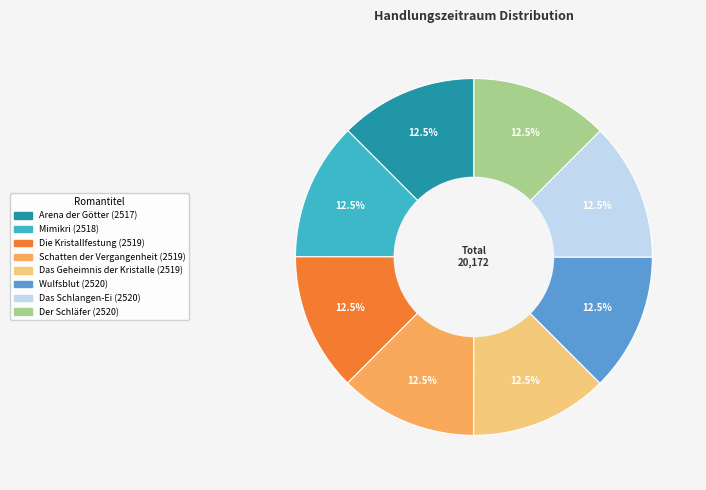

Count the number of slices in the pie.

8